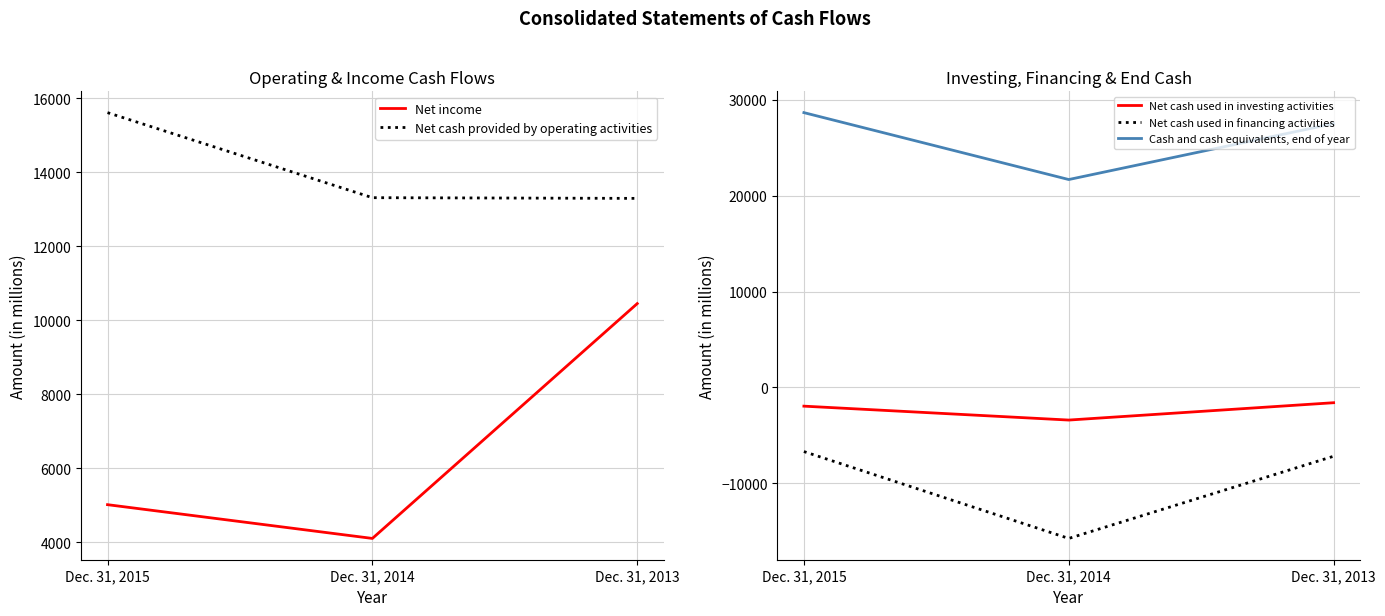

Which series has the largest range (max minus min)?

Net cash used in financing activities